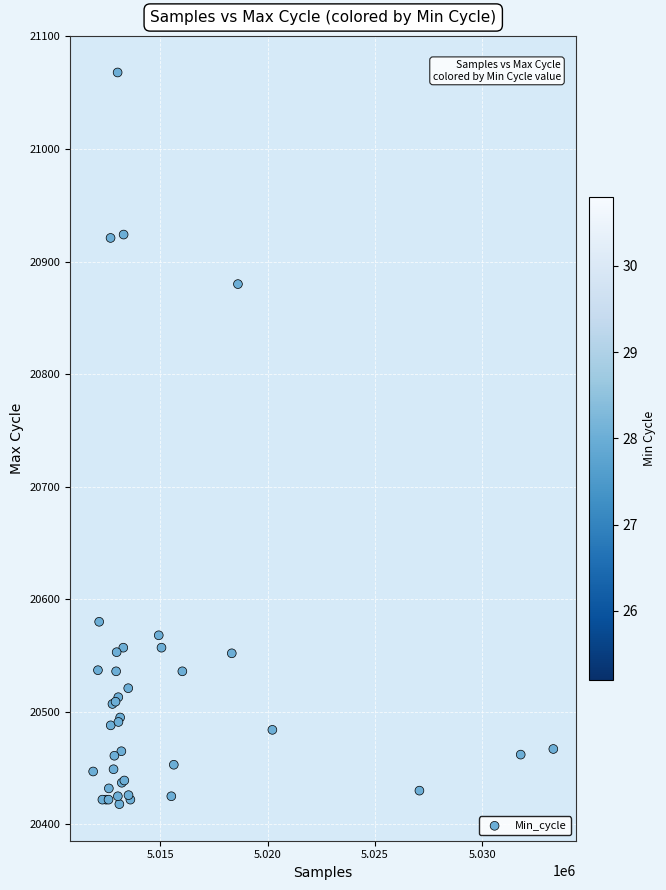

What Y value in the scatter plot is closest to 20743?

20880